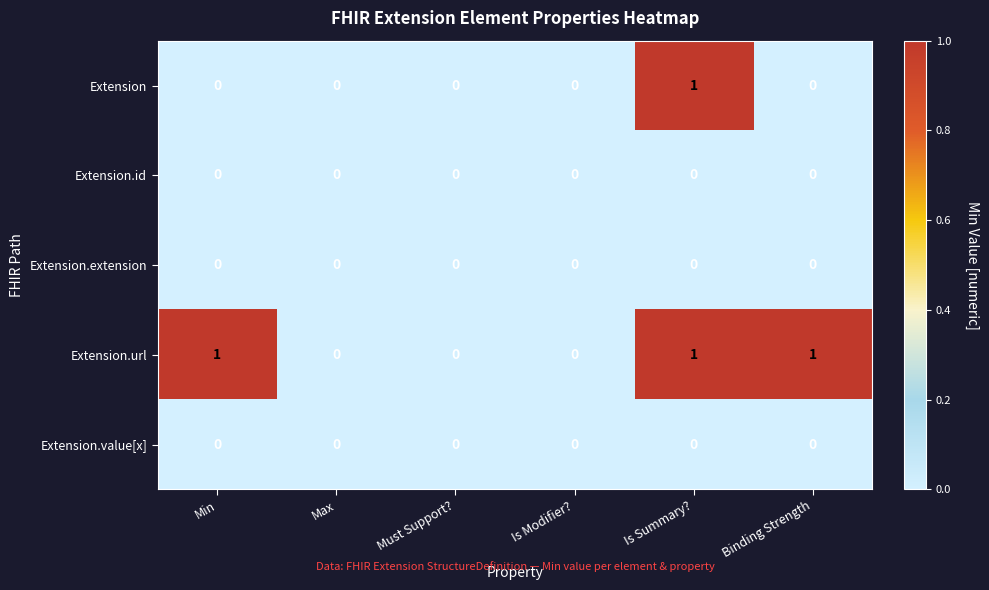

Which series has the largest total across all categories?

Extension.url